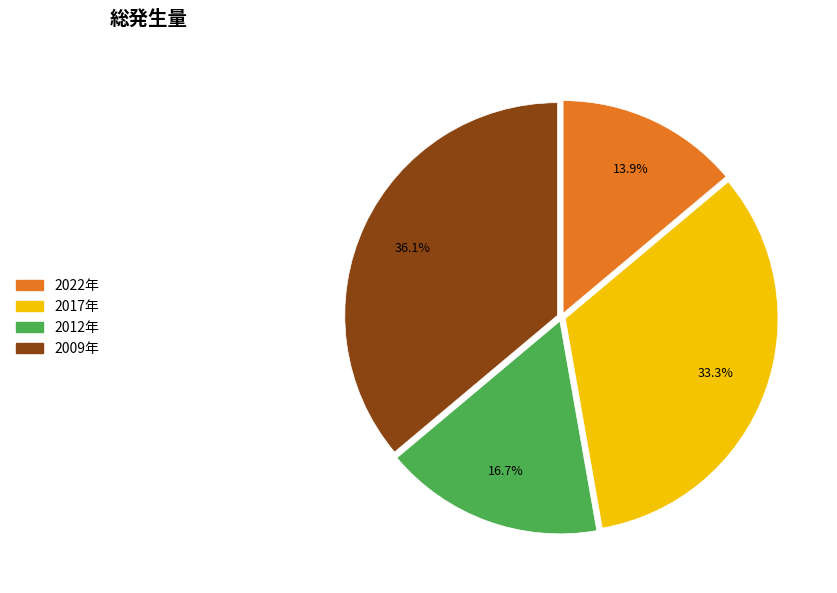

Combined, do 2009年 and 2017年 account for over 50%?

Yes